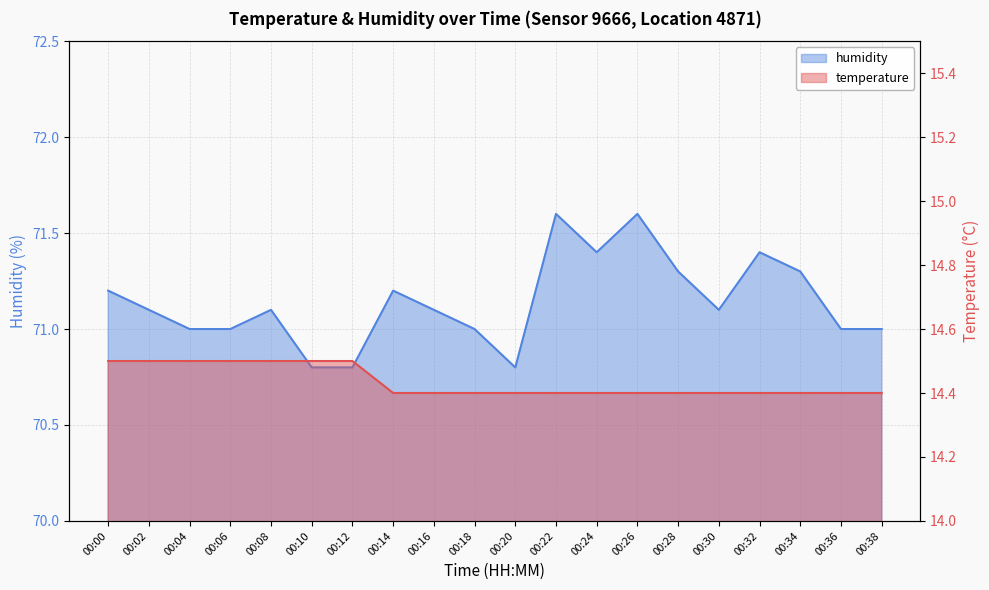

Count the number of categories in the chart.

20